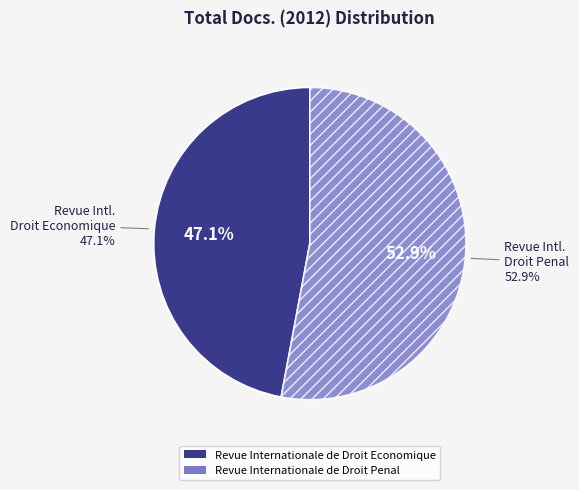

Is it true that Revue Internationale de Droit Penal is 53% of the pie?

True